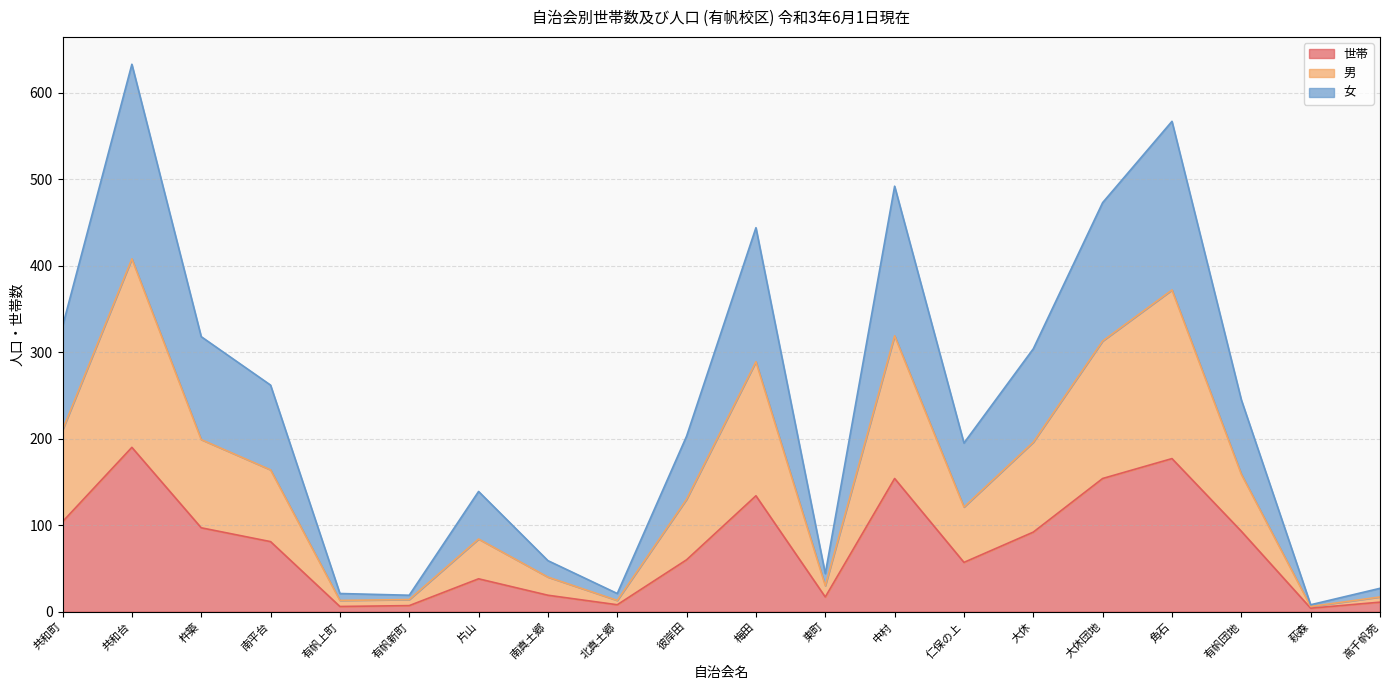

What is the label of the 6th point from the right?

大休